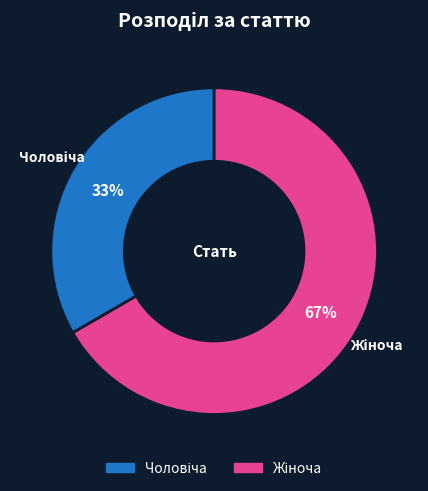

How many slices are in this pie chart?

2